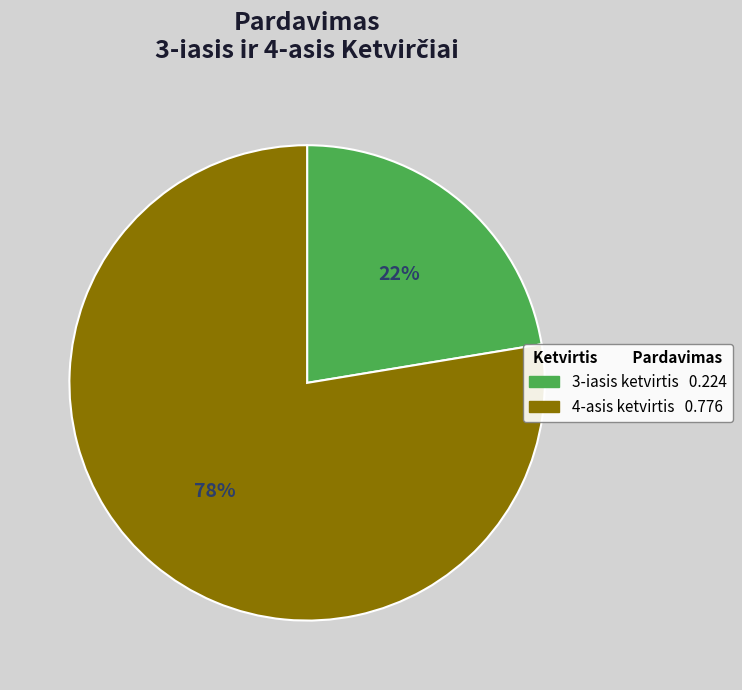

How many slices are in this pie chart?

2